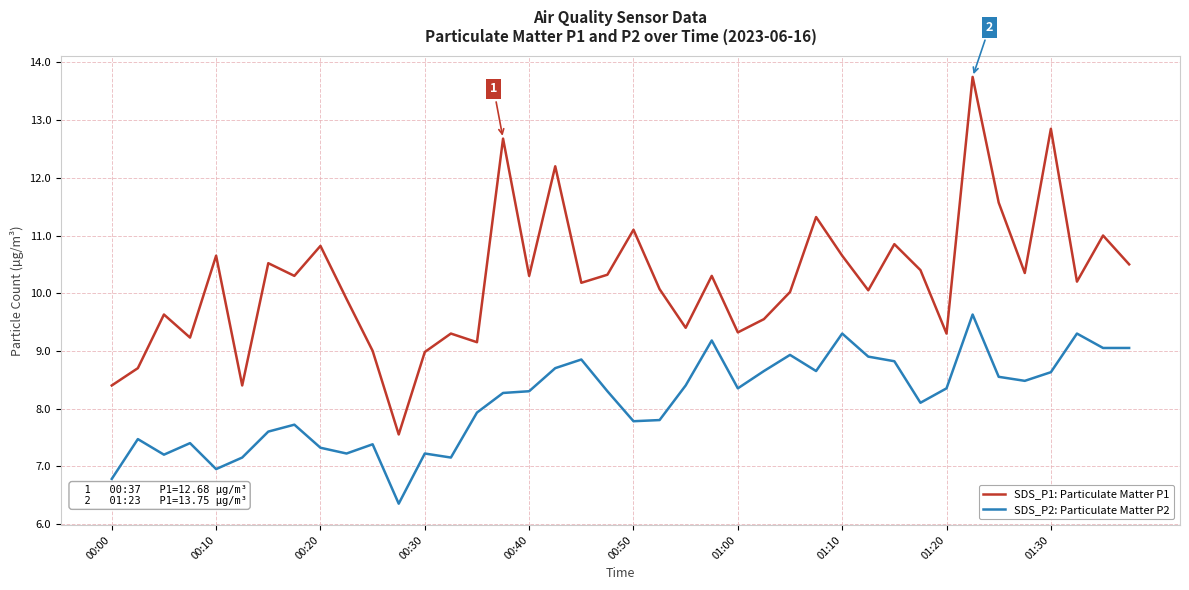

Rank the series by their average value, from highest to lowest.

SDS_P1: Particulate Matter P1, SDS_P2: Particulate Matter P2